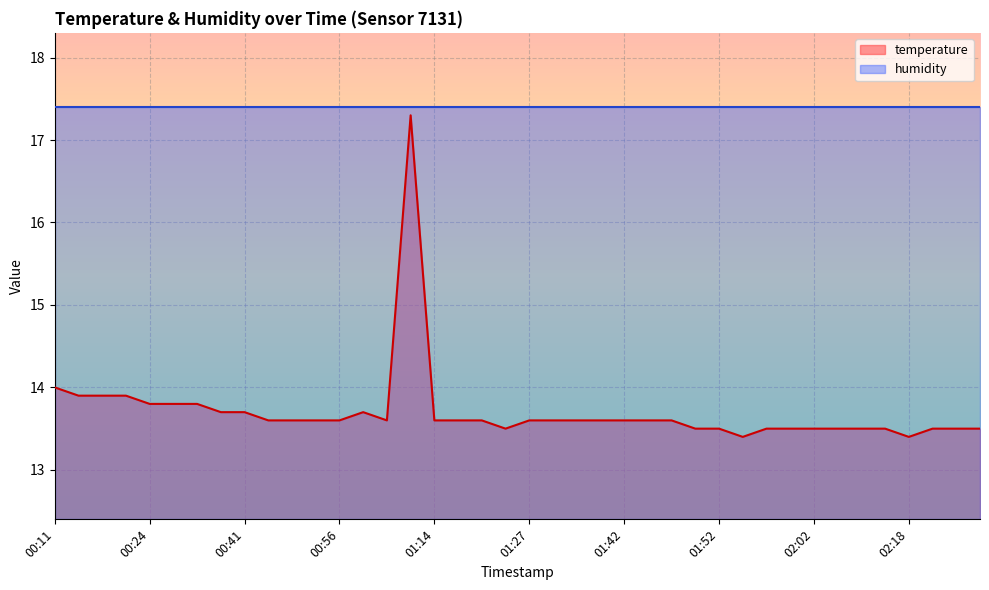

What is the value of the 28th point from the left?

13.5